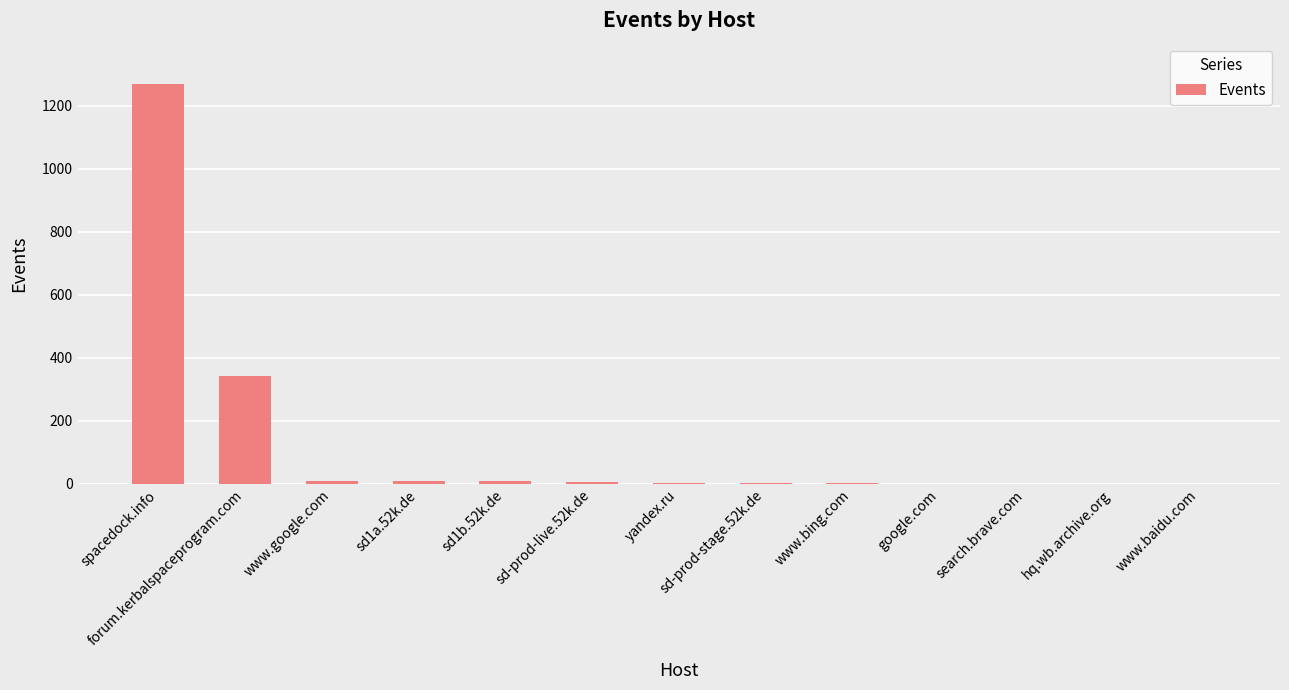

Which label corresponds to the largest value in the chart?

spacedock.info